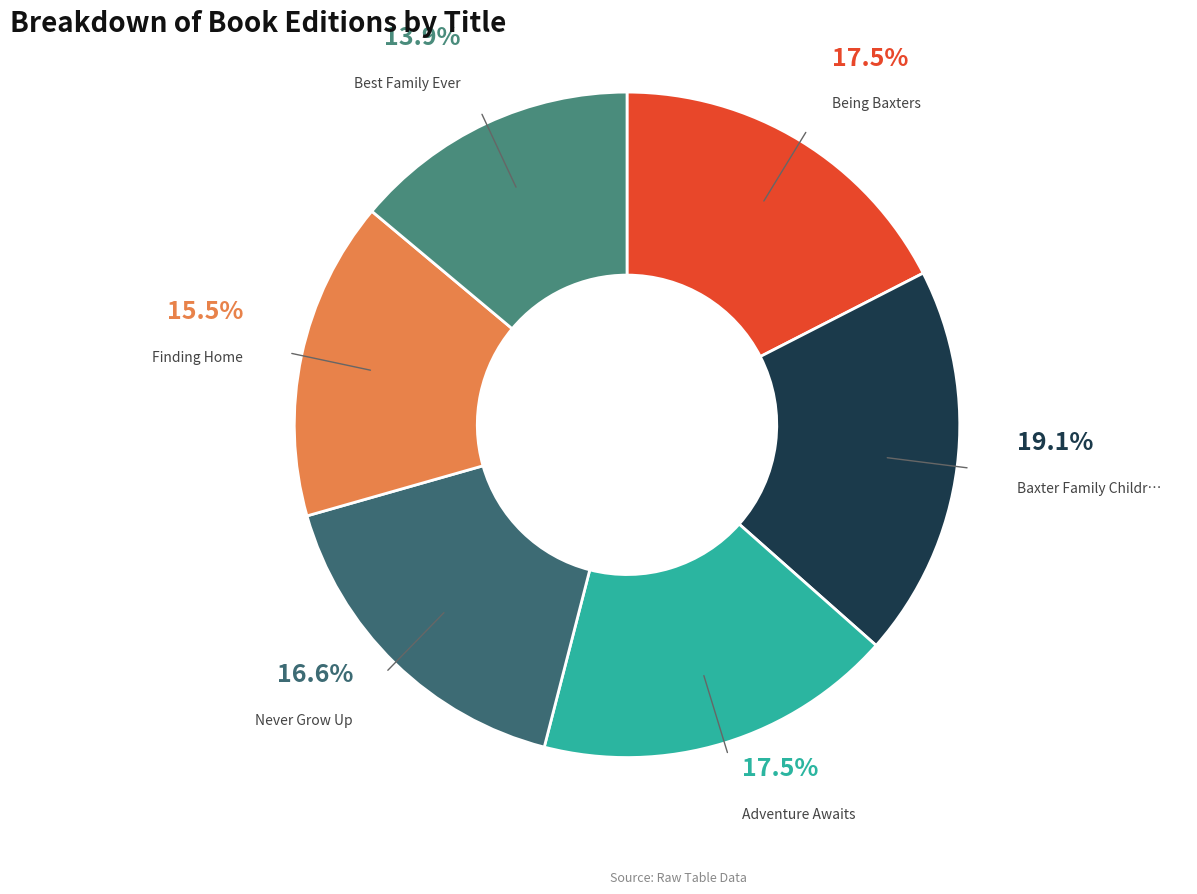

How many slices are in this pie chart?

6